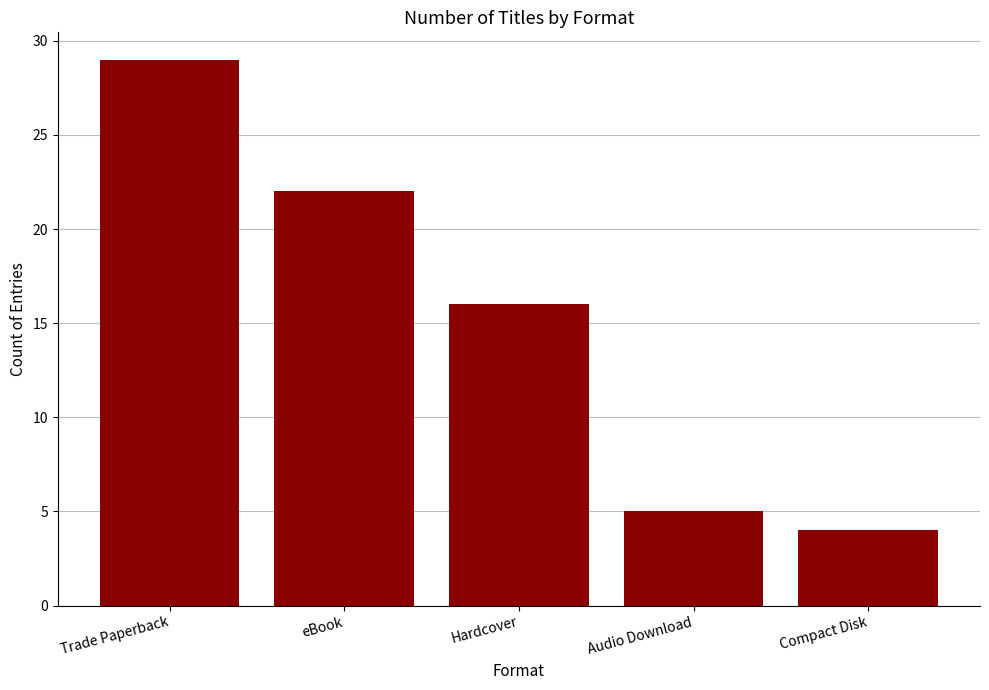

What is the sum of all values?

76